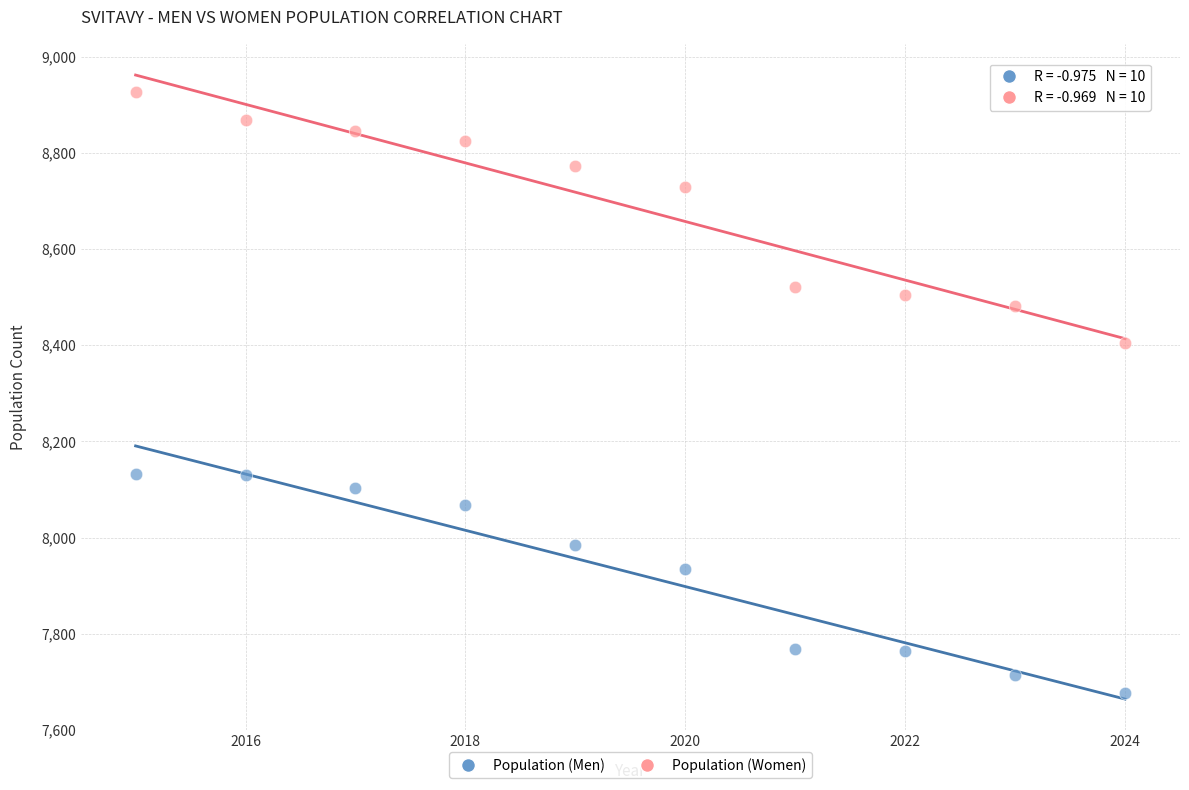

Which series reaches the minimum Y coordinate?

Population (Men)